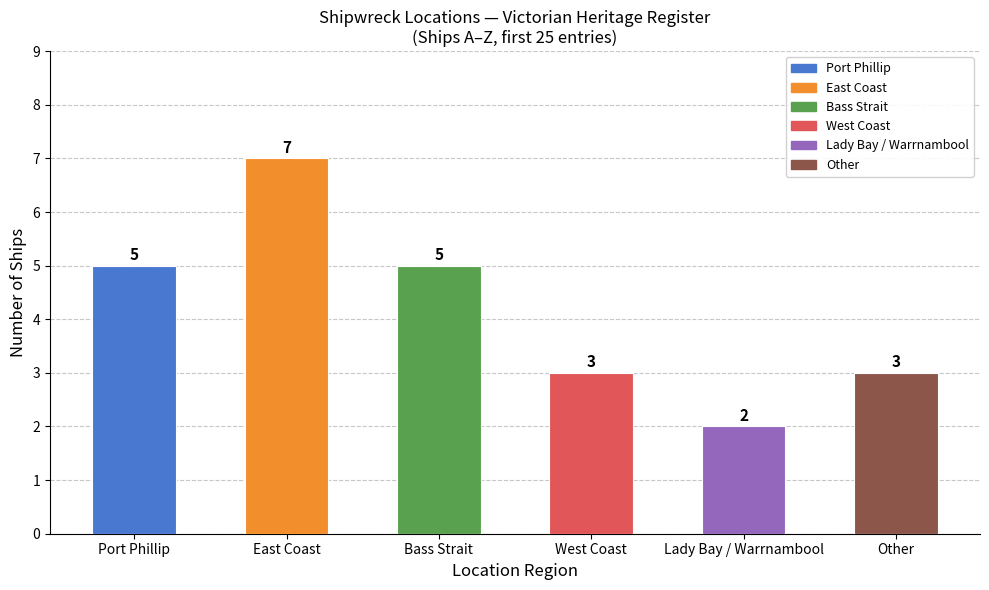

What is the average value?

4